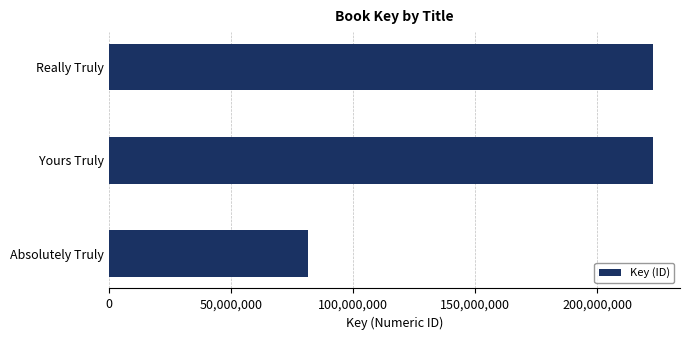

Where is the data nearest to the value 152098332?

Yours Truly